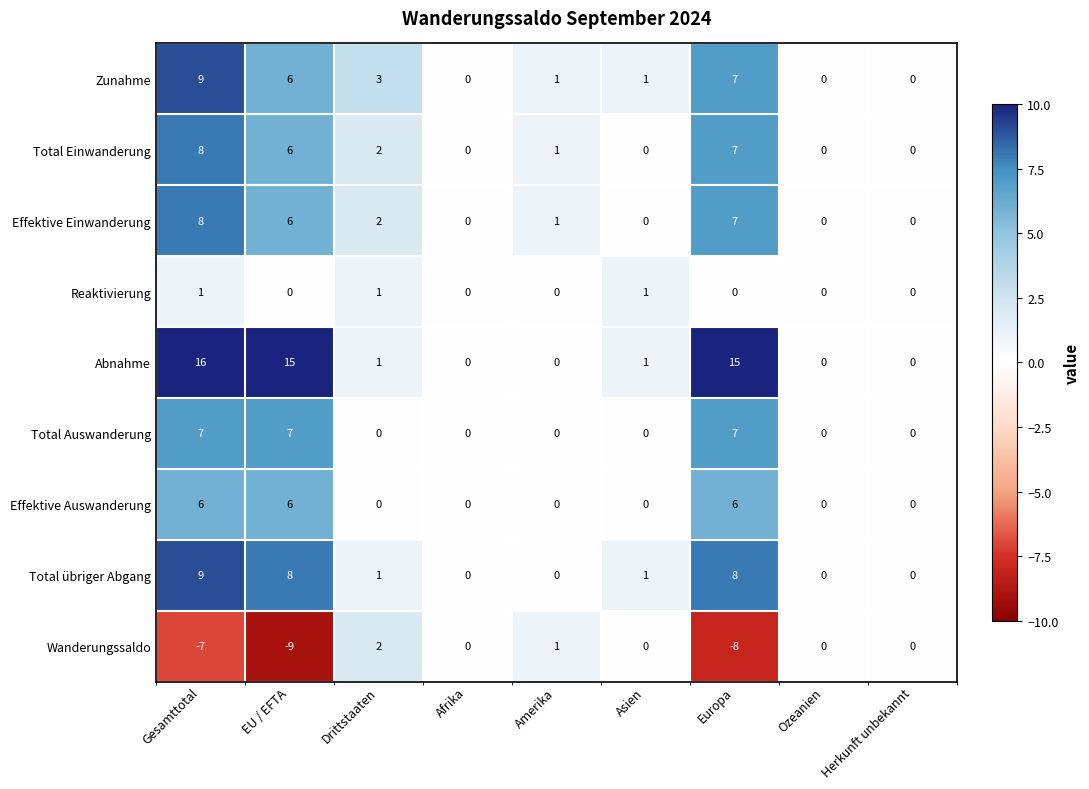

At which category does the chart reach its peak across all series?

Gesamttotal